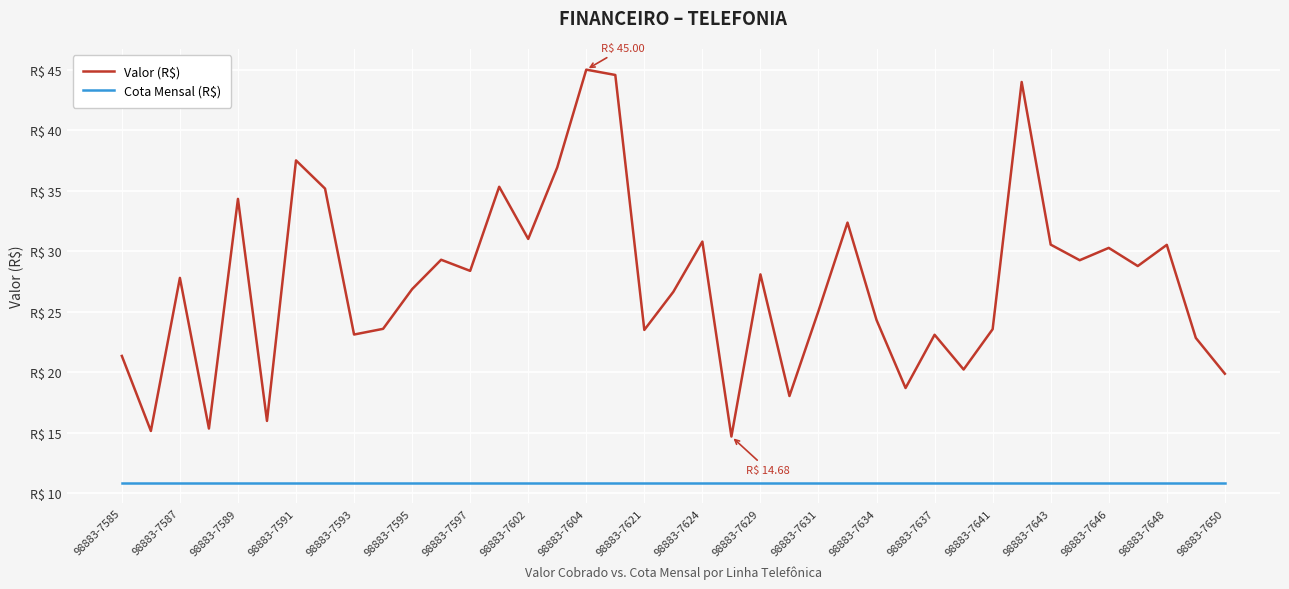

Is this an area chart (filled region under the line)?

No